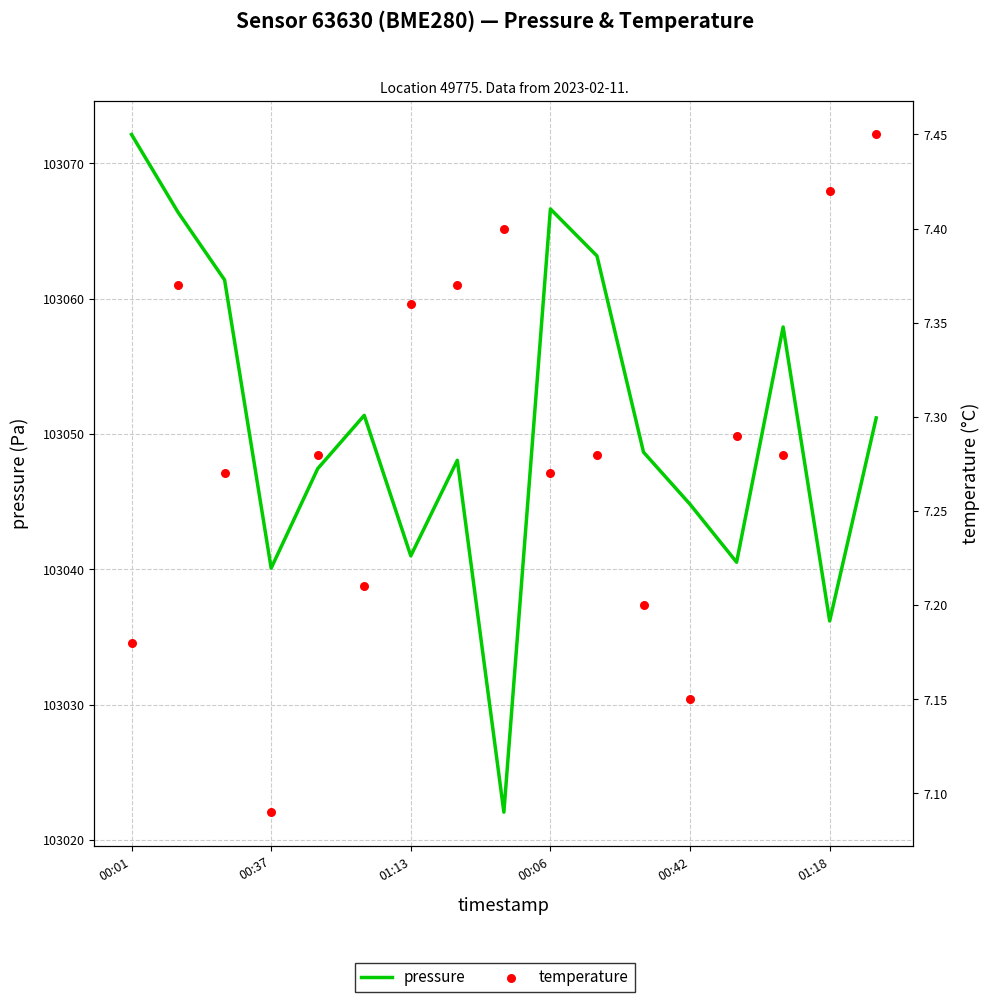

Which series contains the lowest Y value?

temperature